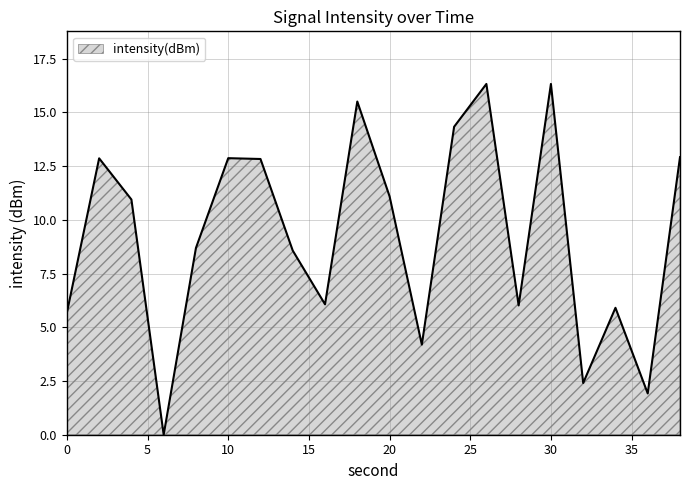

What is the maximum value shown in the chart?

16.3